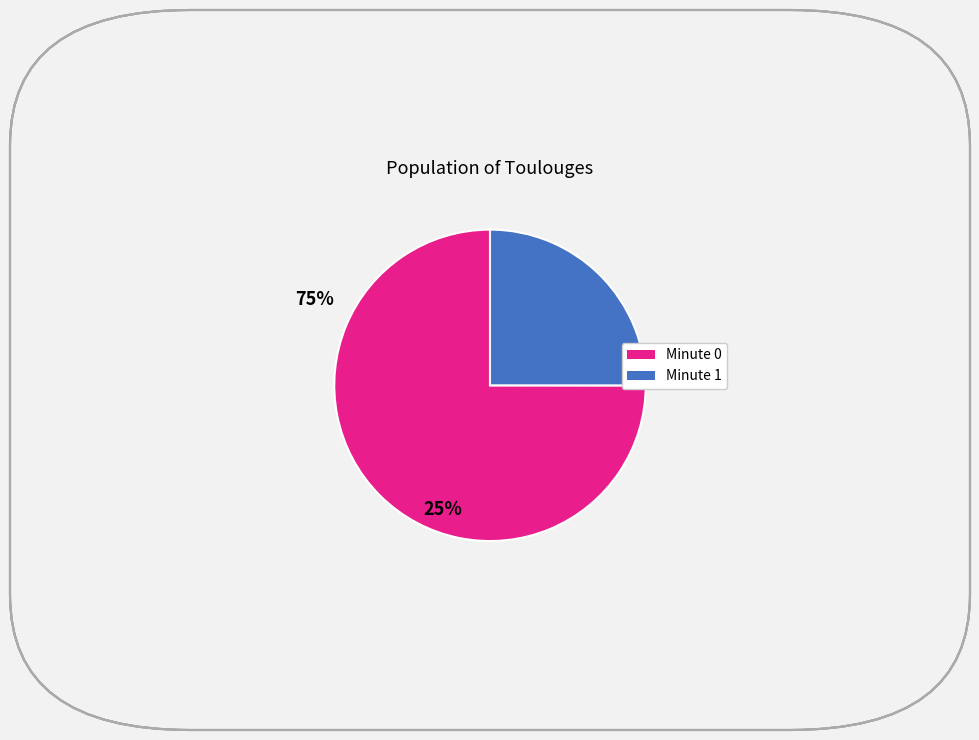

Is there any slice that represents more than half of the pie?

Yes